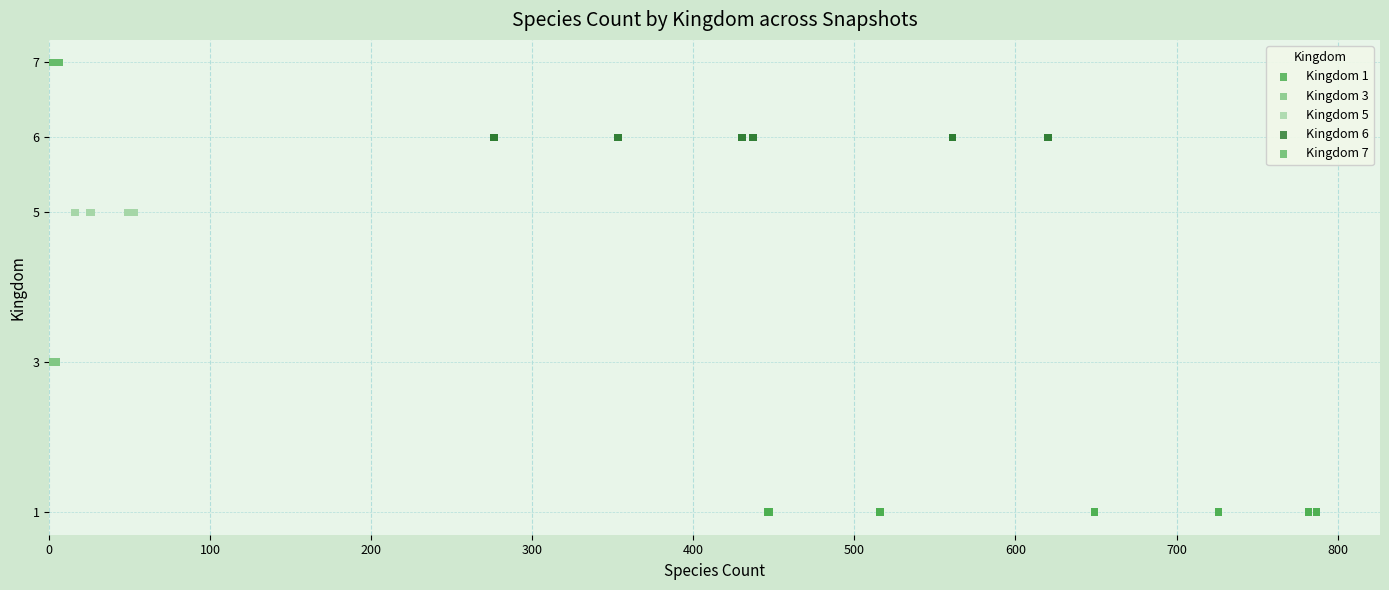

Which series reaches the maximum Y coordinate?

Kingdom 7